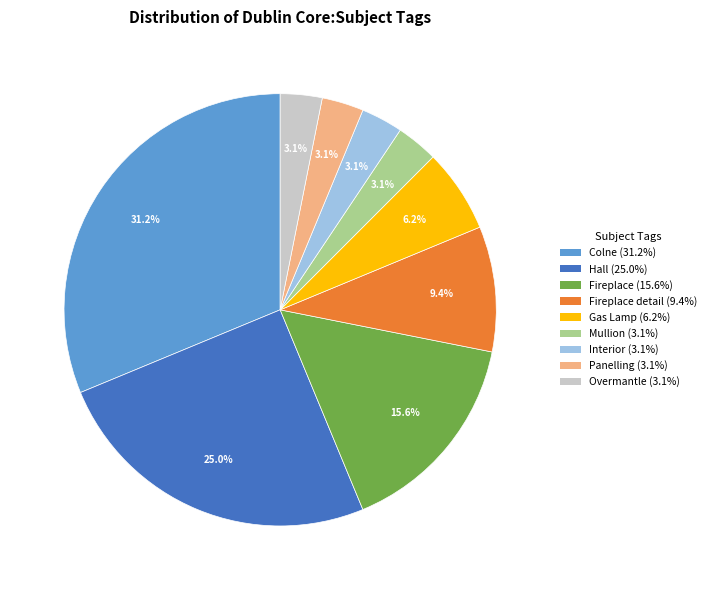

Is there any slice that represents more than half of the pie?

No